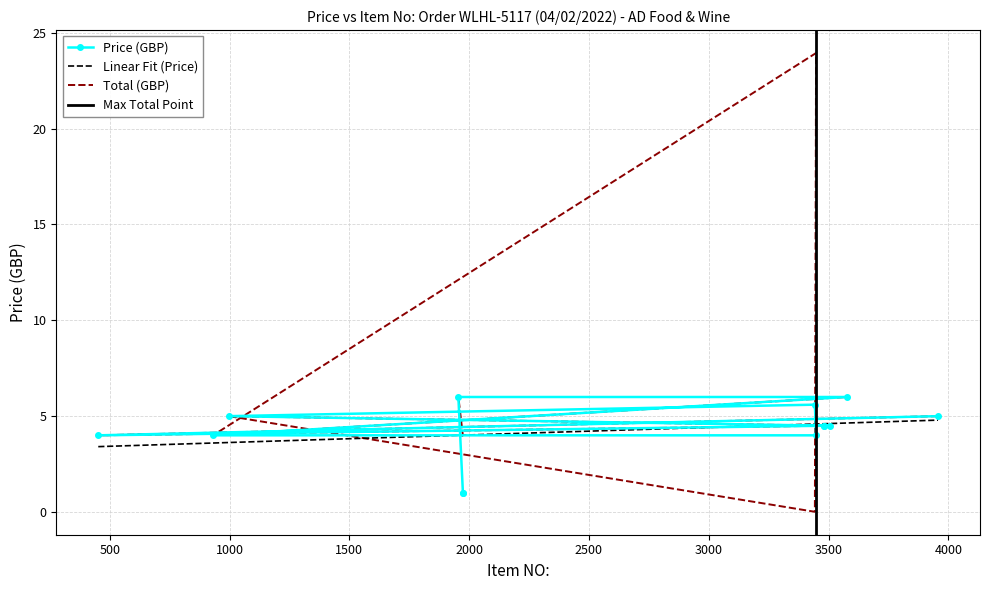

Reading left to right, transcribe all the data shown in this chart.

Price: ITEM 3957=5.0	ITEM 452=4.0	ITEM 3481=4.5	ITEM 3482=4.5	ITEM 3508=4.5	ITEM 997=5.0	ITEM 3443=5.6	ITEM 3448=4.0	ITEM 931=4.0	ITEM 3576=6.0	ITEM 1955=6.0	ITEM 1974=1.0	ITEM 1975=1.0
Total: ITEM 3957=5.0	ITEM 452=4.0	ITEM 3481=4.5	ITEM 3482=4.5	ITEM 3508=4.5	ITEM 997=5.0	ITEM 3443=0.0	ITEM 3448=23.9	ITEM 931=4.0	ITEM 3576=6.0	ITEM 1955=6.0	ITEM 1974=4.0	ITEM 1975=4.0